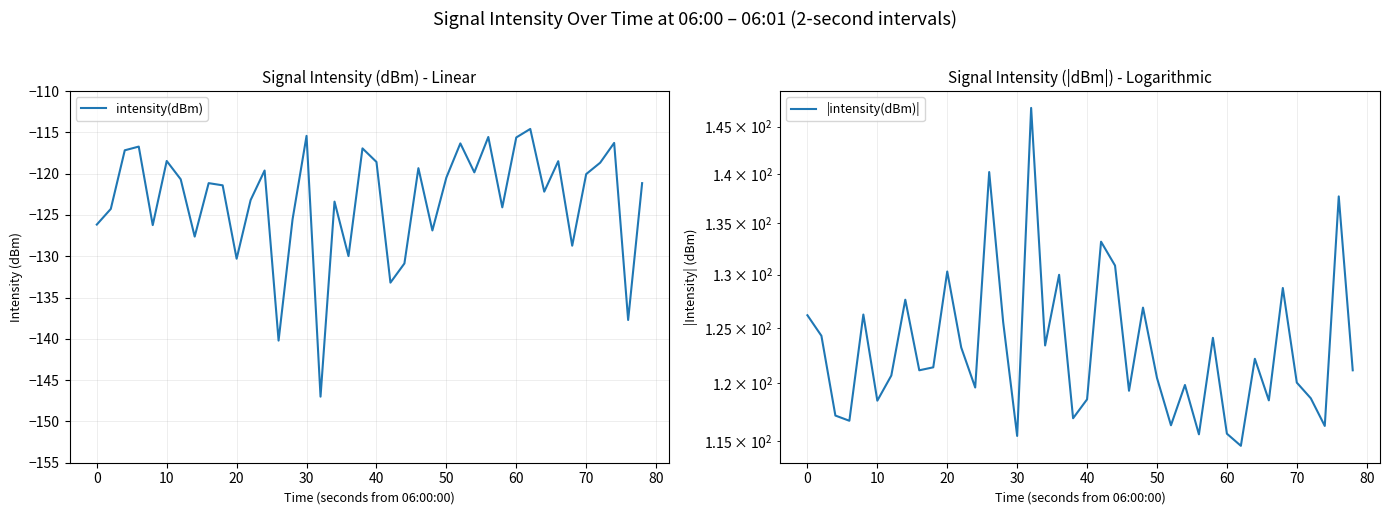

Between 12 and 20, which is larger?

20